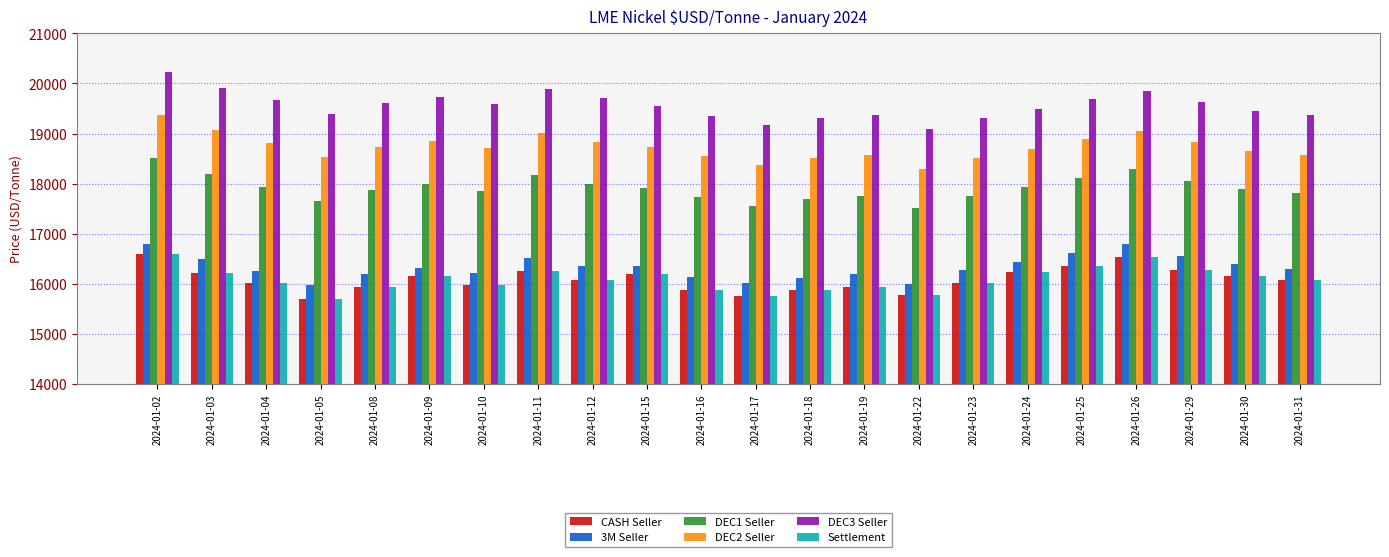

Is the value of DEC3 Seller at 2024-01-02 greater than the value of DEC2 Seller at 2024-01-05?

Yes